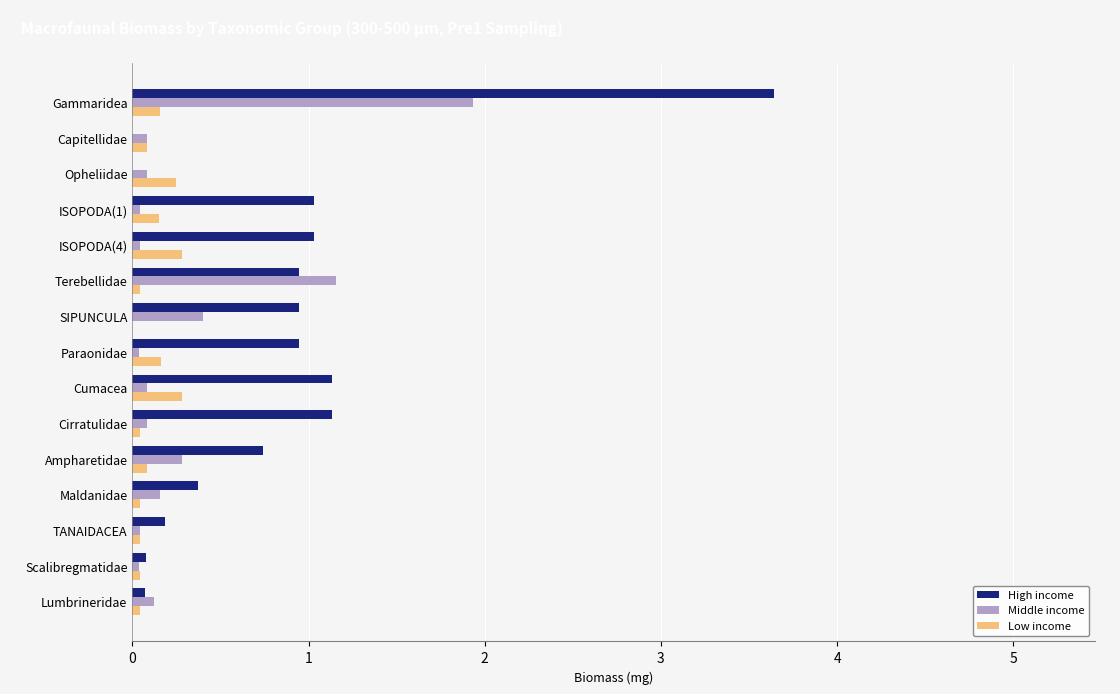

Between Cumacea and Scalibregmatidae, which series saw the biggest shift?

High income